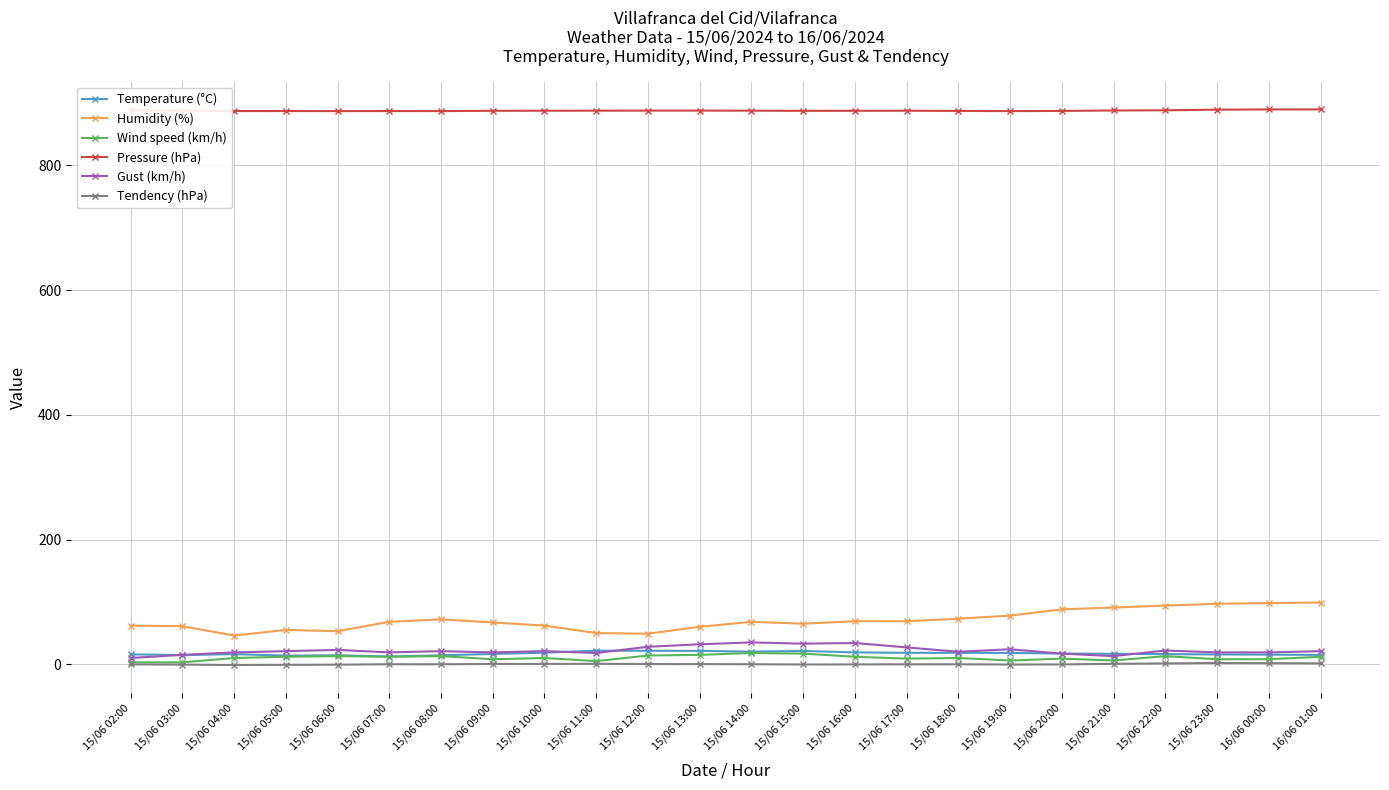

Is it true that Wind speed (km/h) equals 12.0 at 15/06 16:00?

True